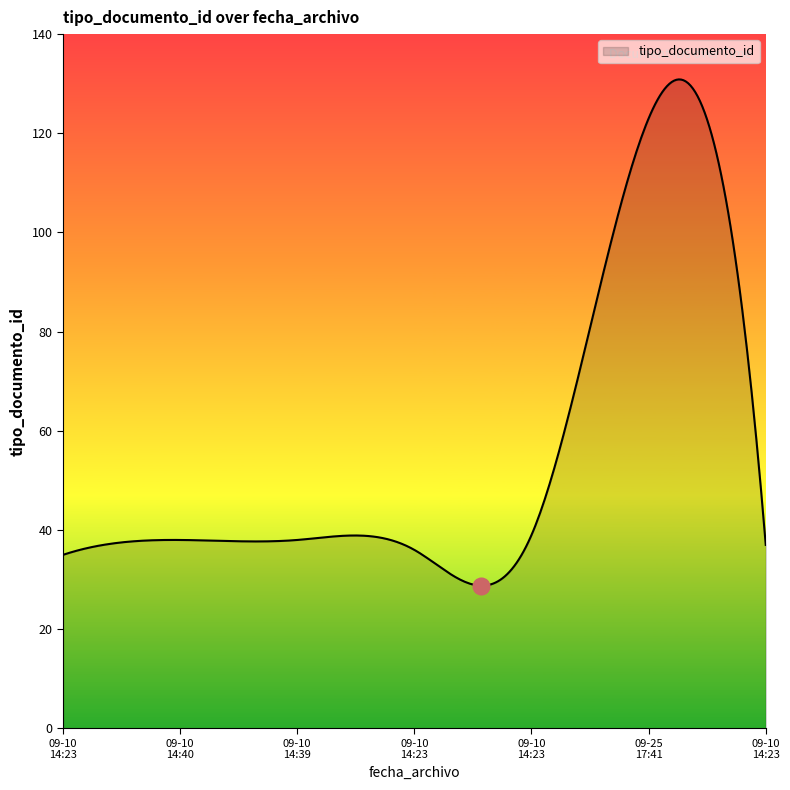

What is the maximum value shown in the chart?

130.9